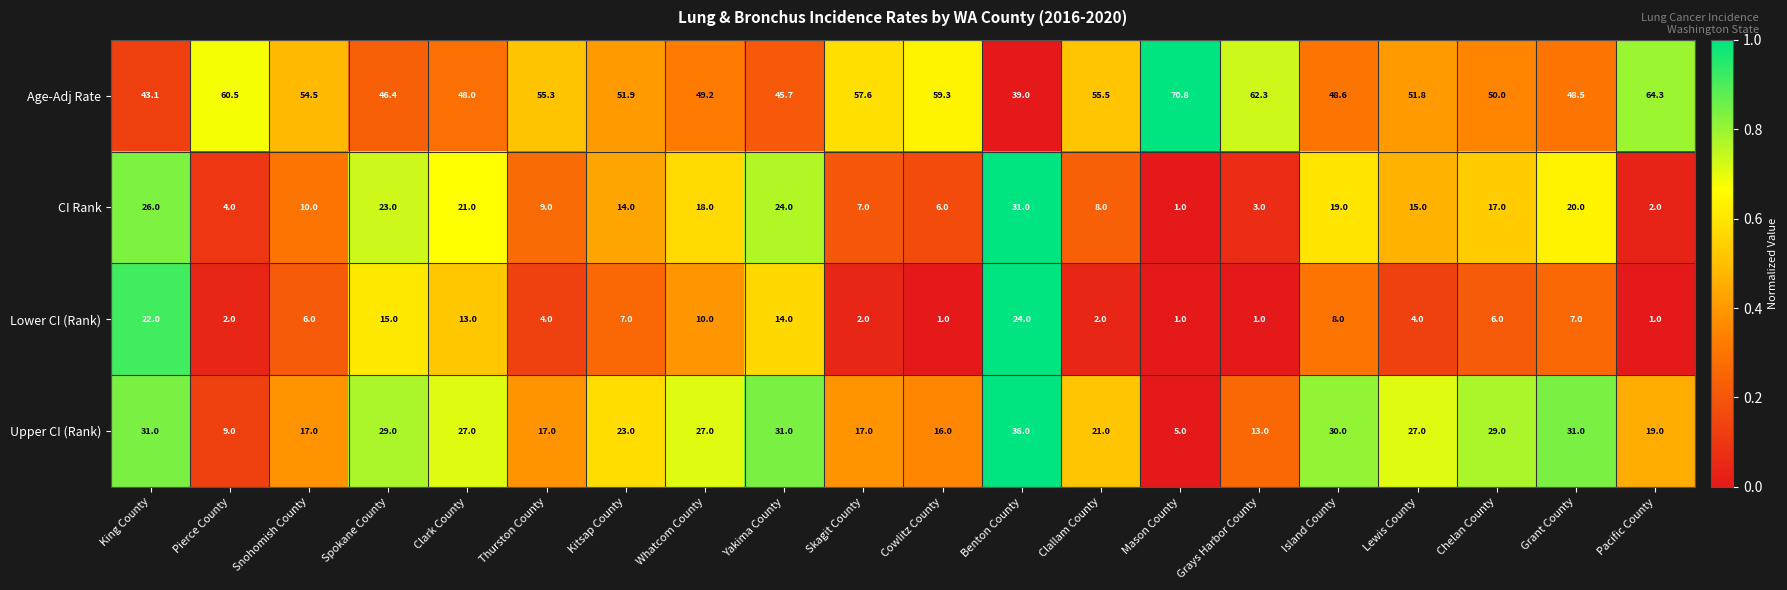

What is the average value of the CI Rank series?

13.9